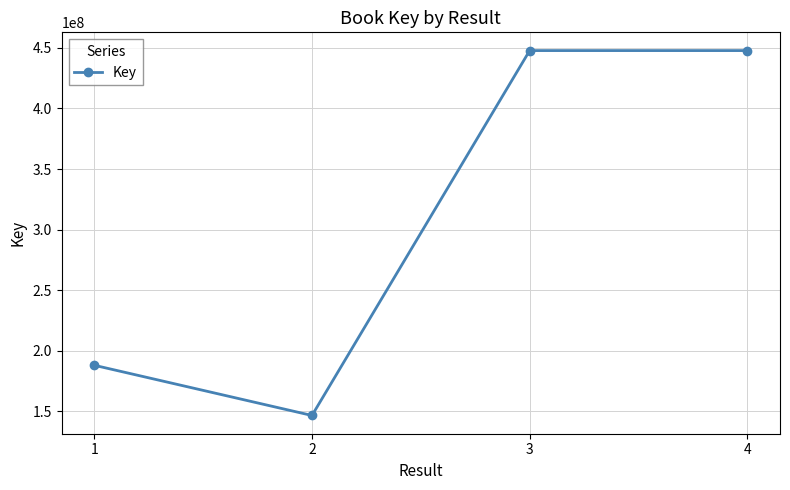

Between 4 and 2, which is larger?

4